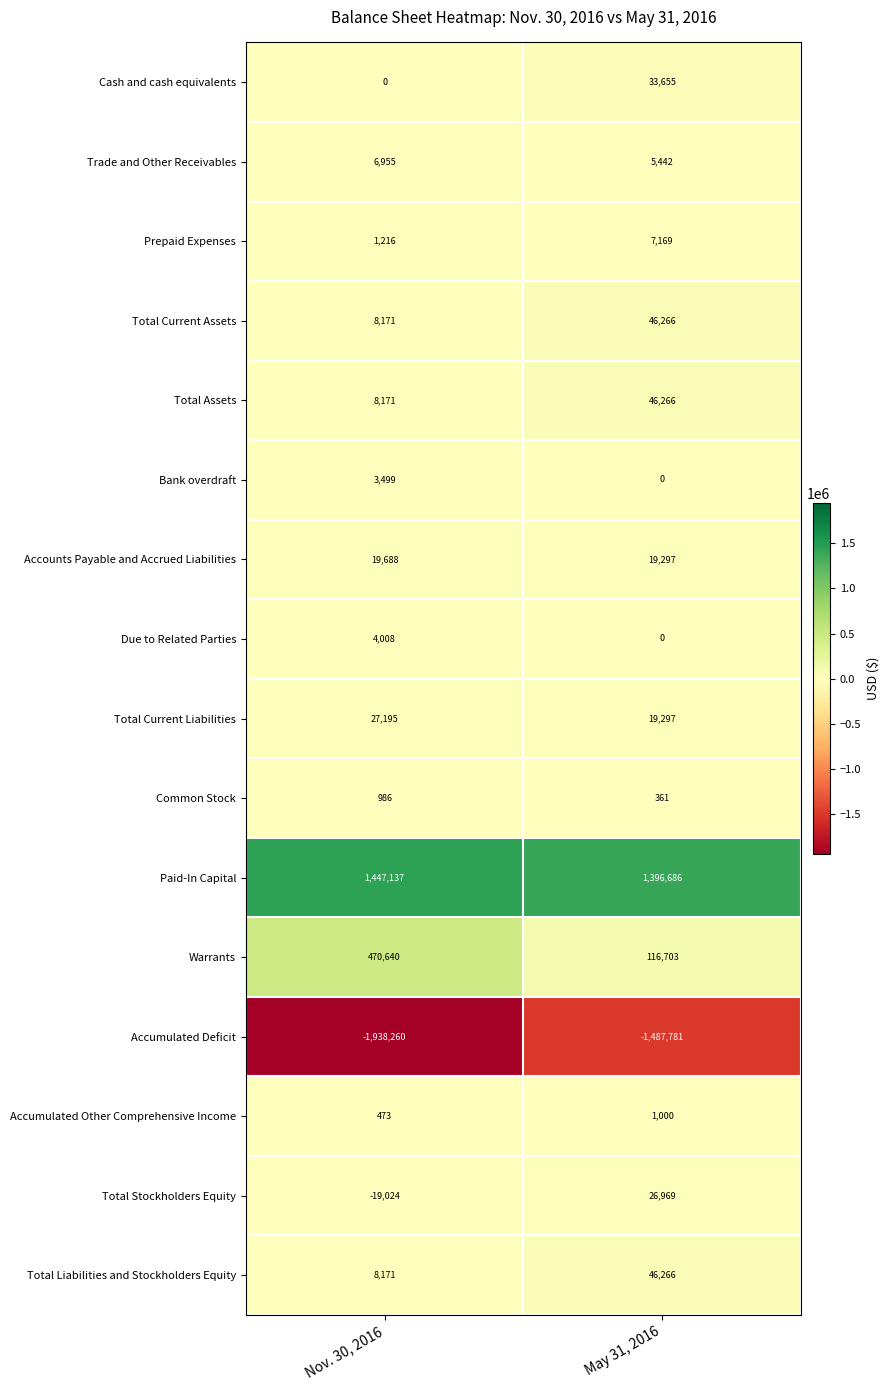

Which series has the widest spread of values?

Accumulated Deficit